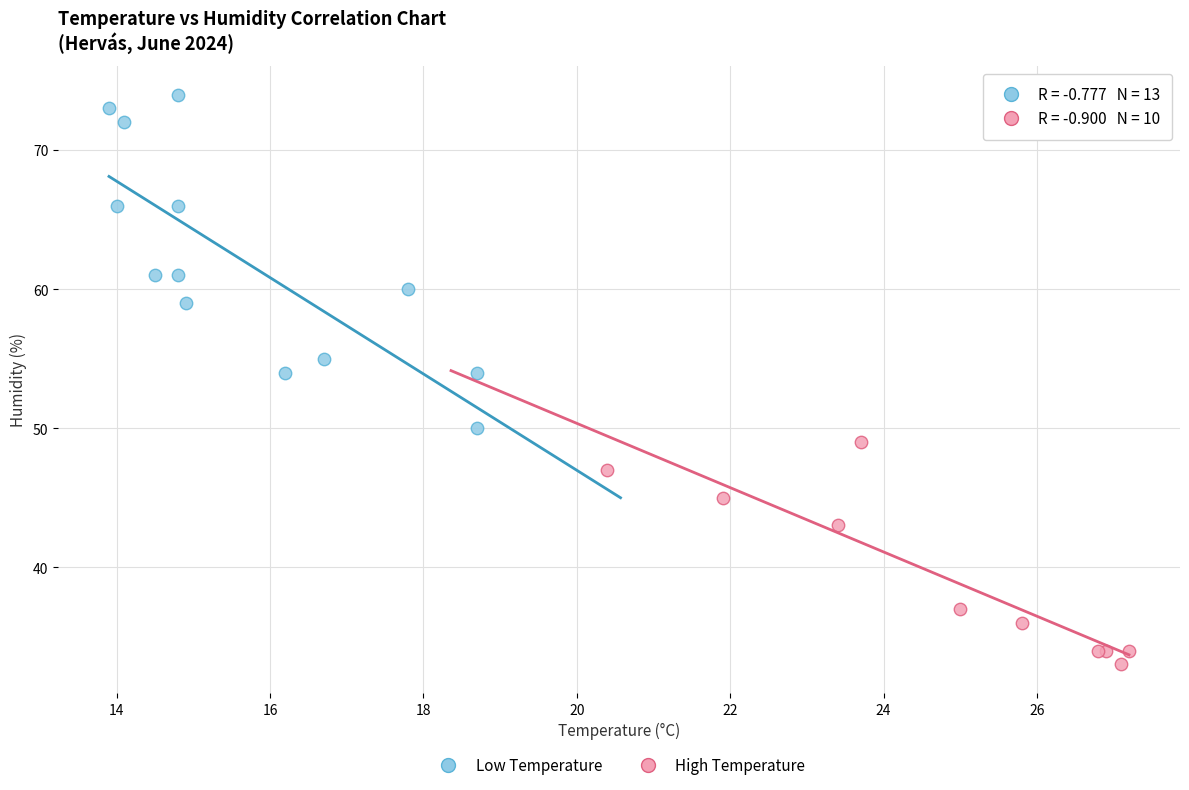

Which series contains the highest Y value?

Low Temperature